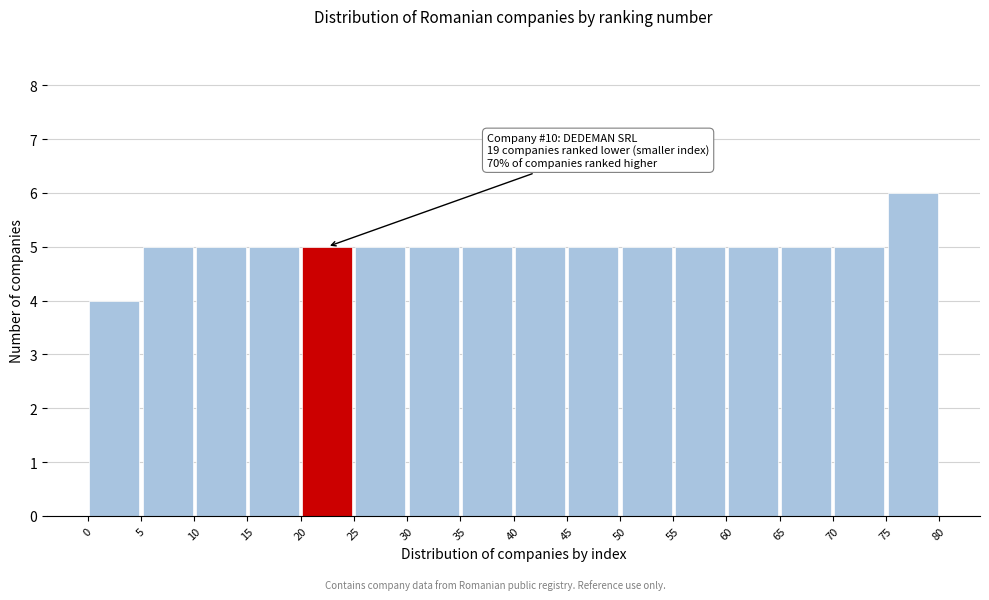

Over which range of the x-axis is the bar tallest?

75 to 80